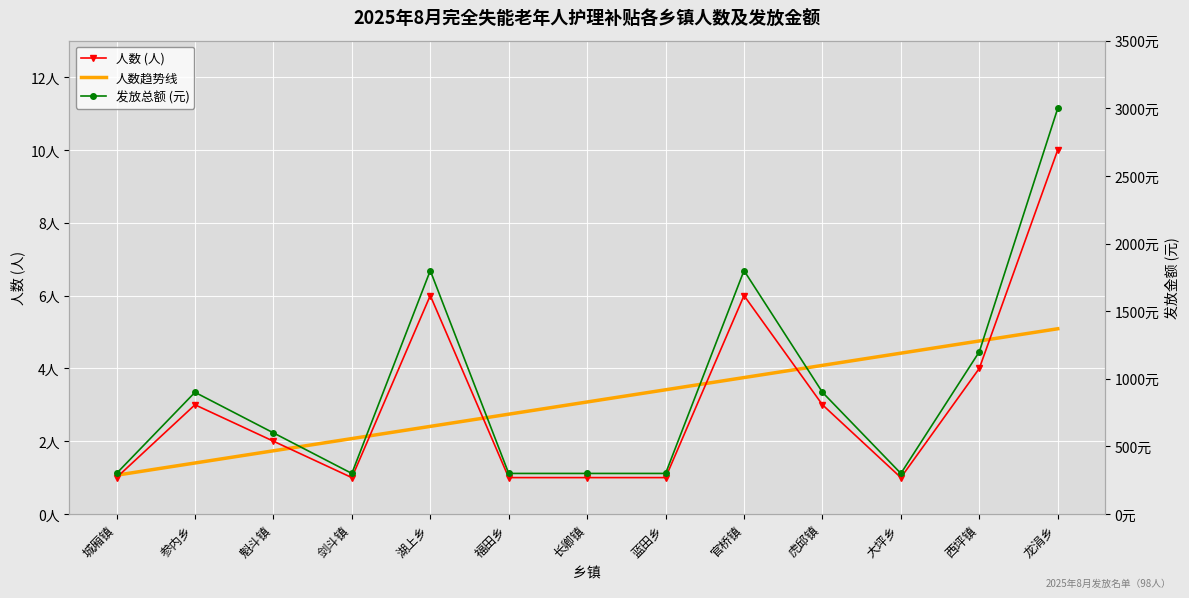

What position from the right is 剑斗镇?

10